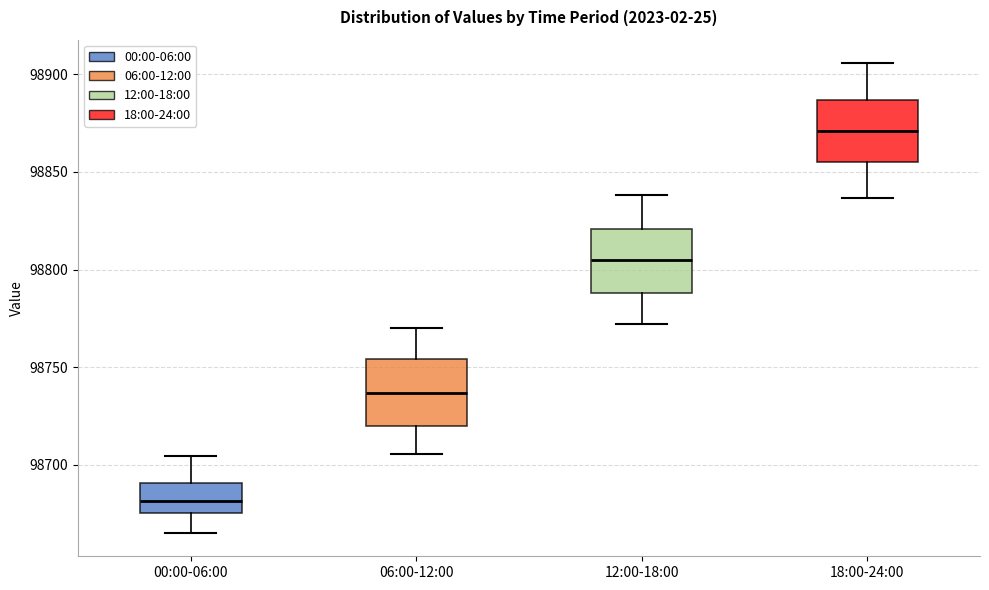

Where does the upper whisker of the box for 00:00-06:00 end on the y-axis? The values are not printed on the chart, so give them approximately, as read against the axis.

98705